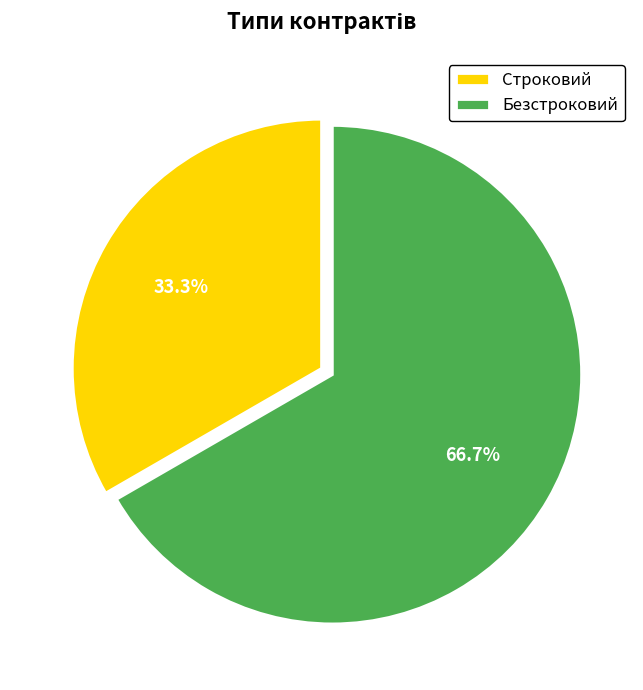

What is the ratio of the value at Строковий to the value at Безстроковий?

0.5